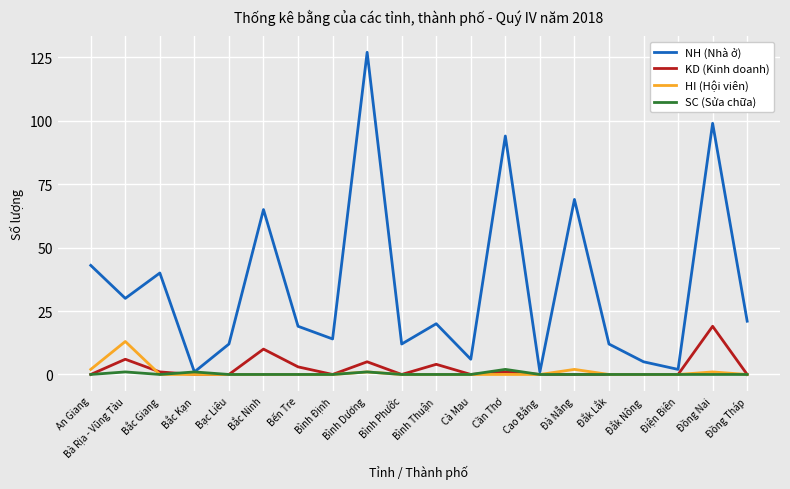

Is the value of NH (Nhà ở) at Bình Phước greater than the value of SC (Sửa chữa) at Bến Tre?

Yes